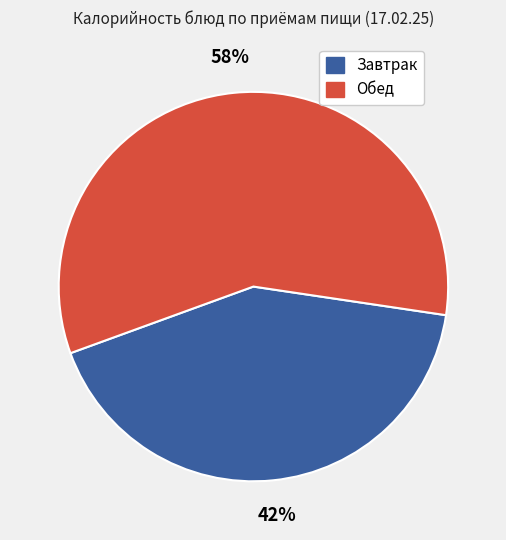

What percentage is the Обед slice, to the nearest percent?

58%